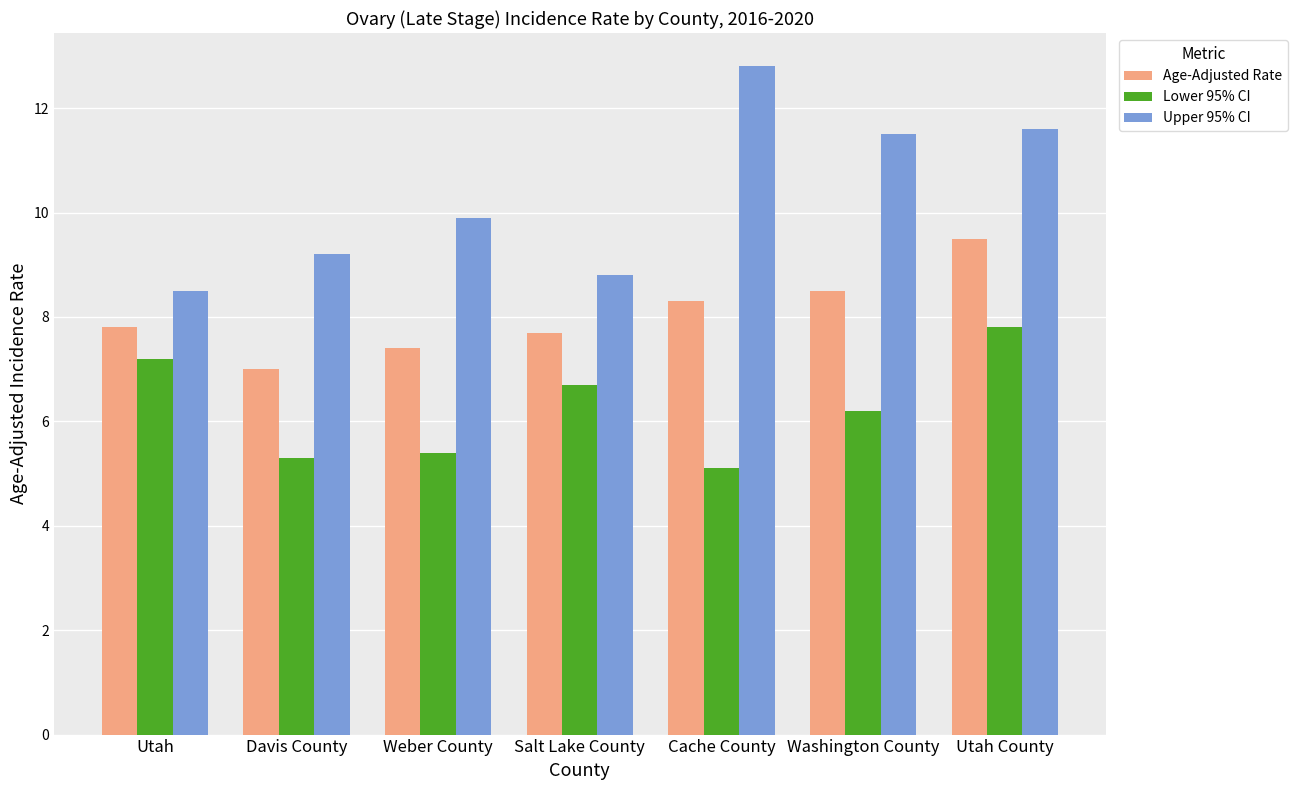

The value of Upper 95% CI at Cache County is 12.8. True or false?

True